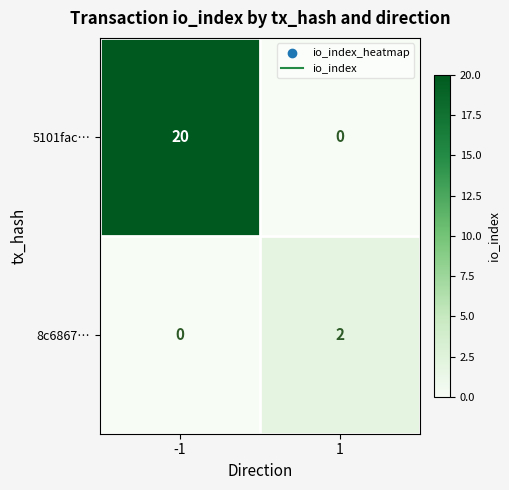

What is the greatest value displayed?

20